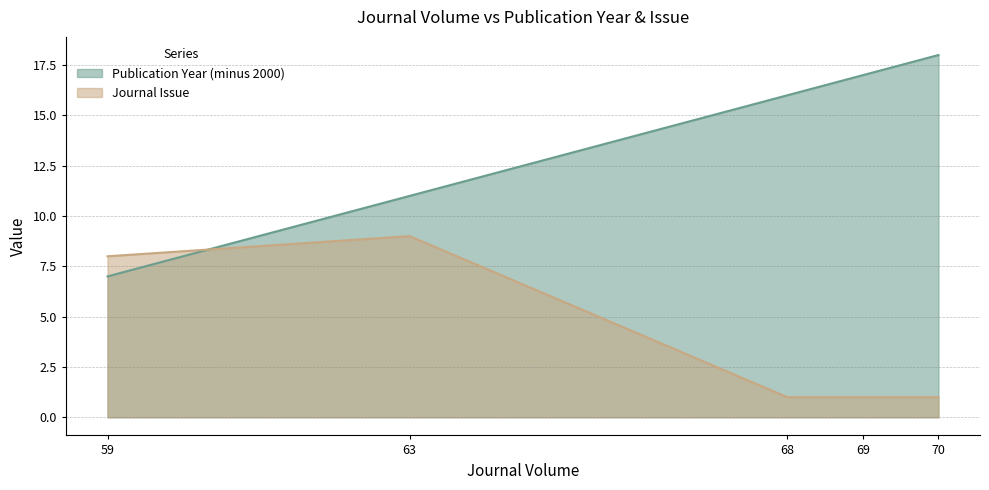

Between 70 and 68, which is larger?

70